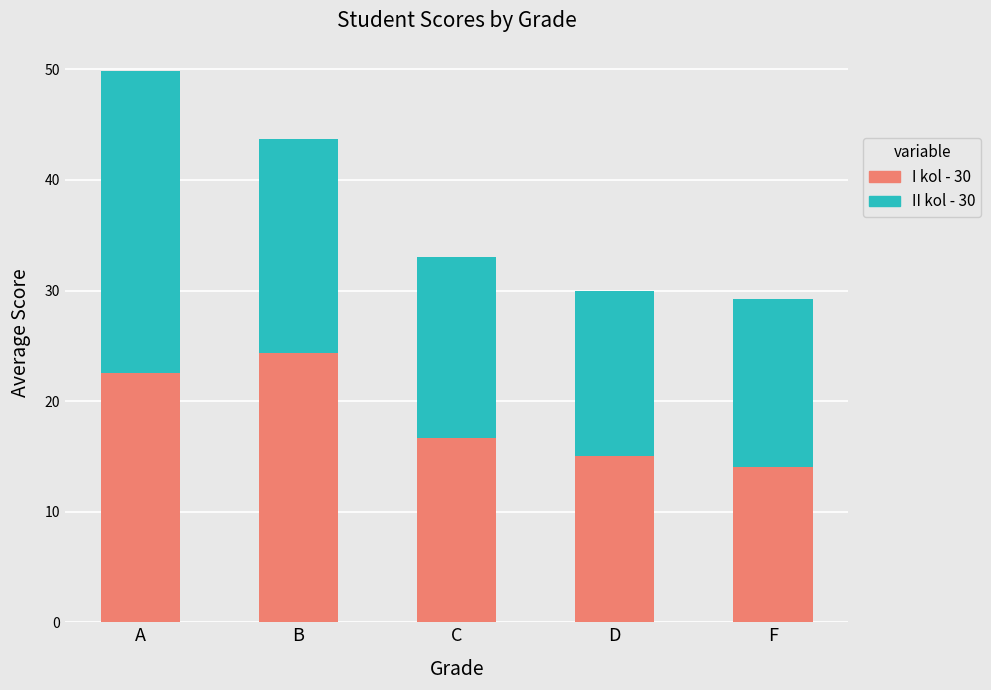

What is the sum of all I kol - 30 values?

92.5